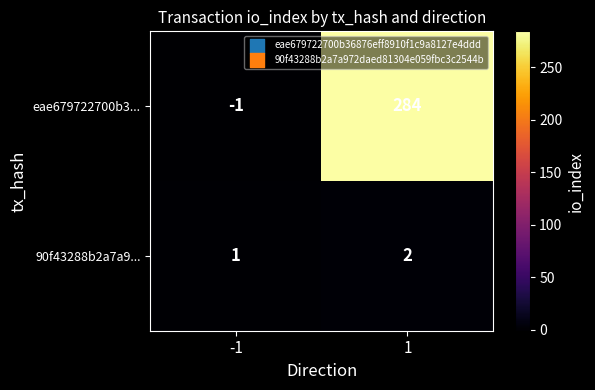

Between -1 and 1, which series saw the biggest shift?

eae679722700b3...